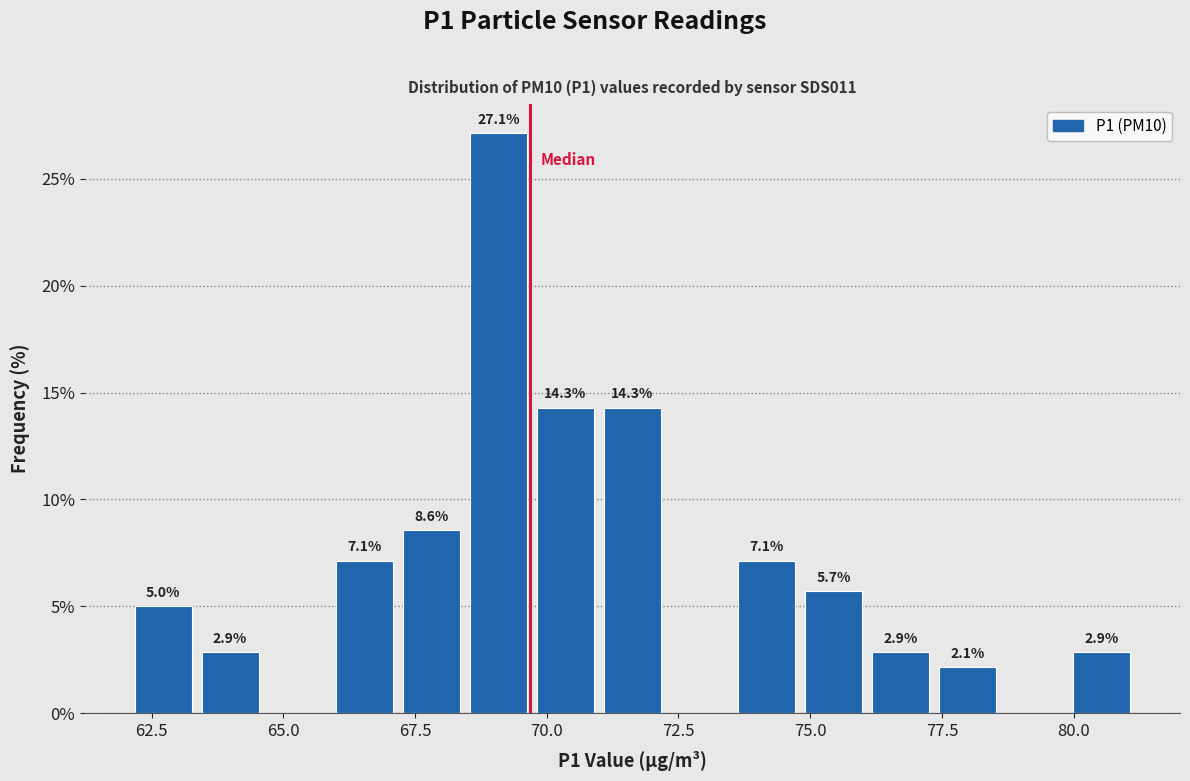

Around what value on the x-axis is the tallest bar? Give the approximate position of its centre, as read against the axis.

69.0